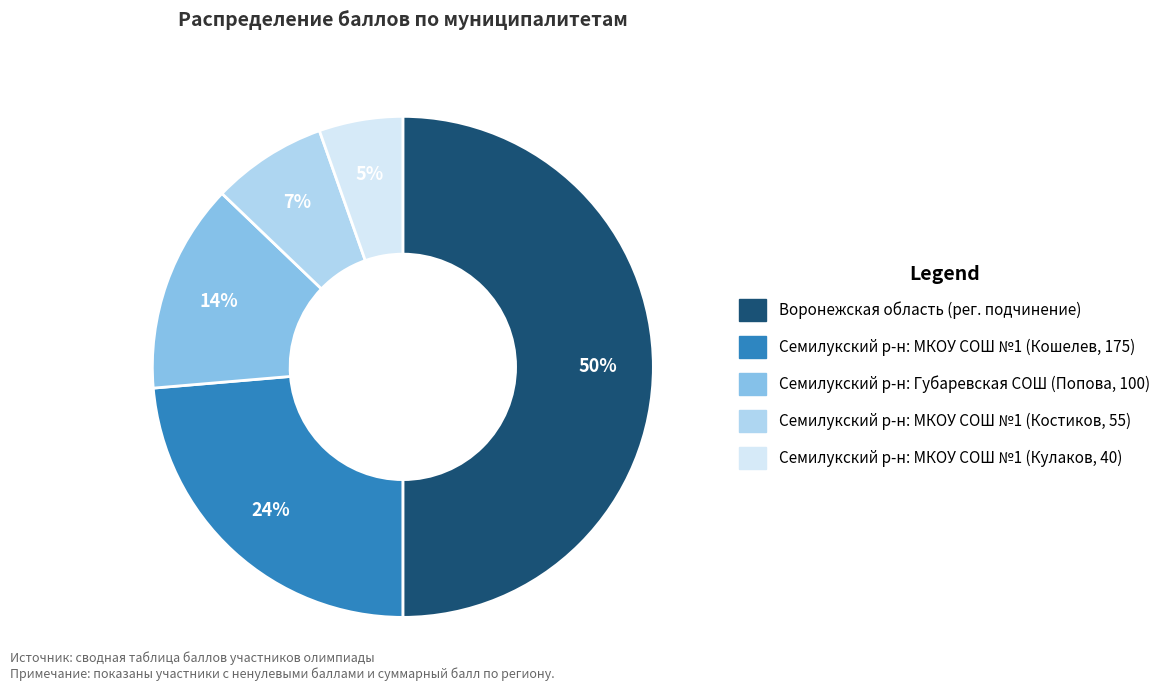

To the nearest percent, what is the average slice percentage?

20%